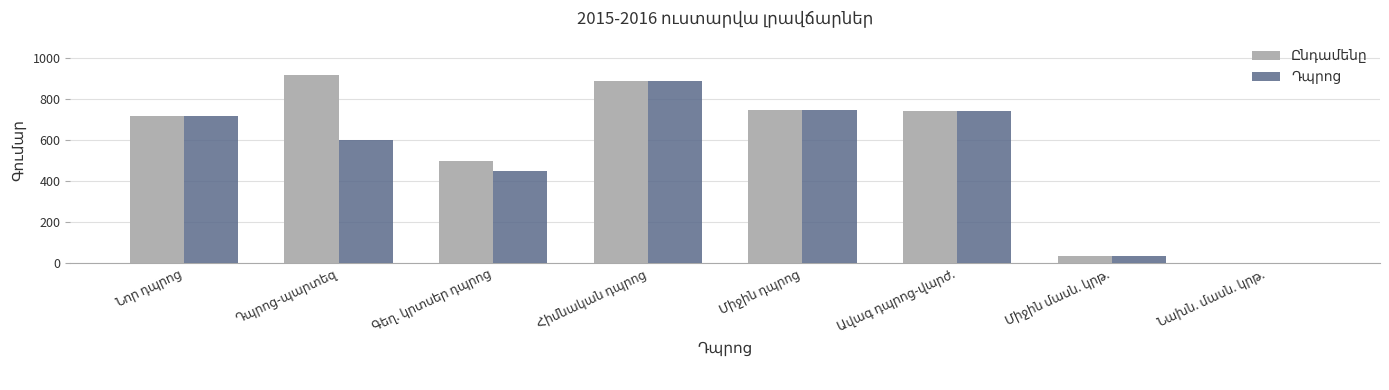

What is the greatest value displayed?

920.0